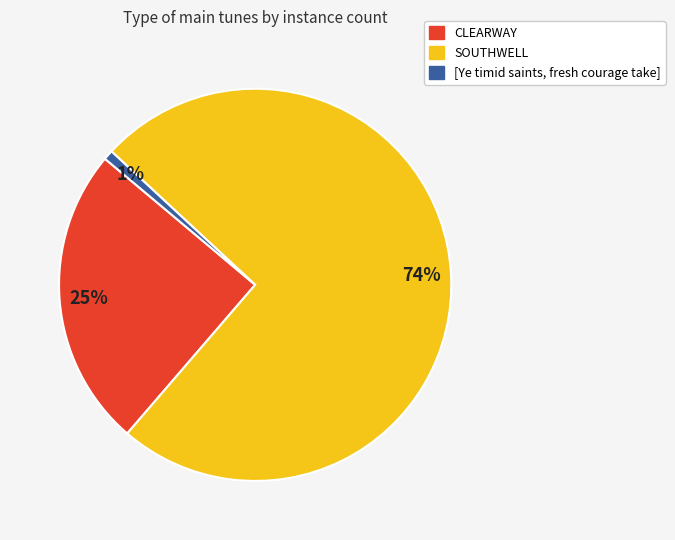

How many segments does this pie chart have?

3